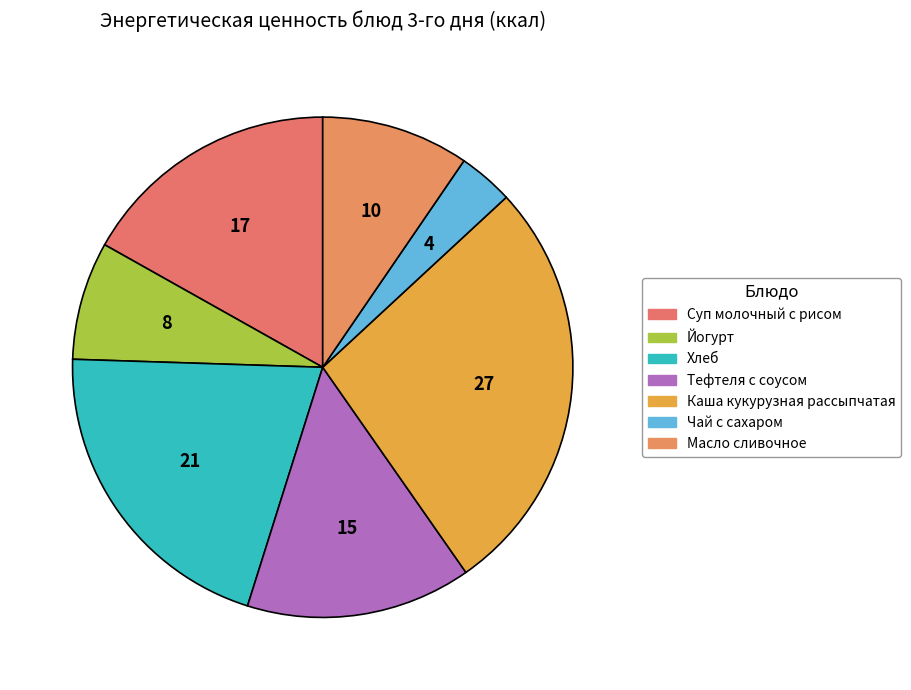

Rank the categories by value from highest to lowest.

Каша кукурузная рассыпчатая, Хлеб, Суп молочный с рисом, Тефтеля с соусом, Масло сливочное, Йогурт, Чай с сахаром